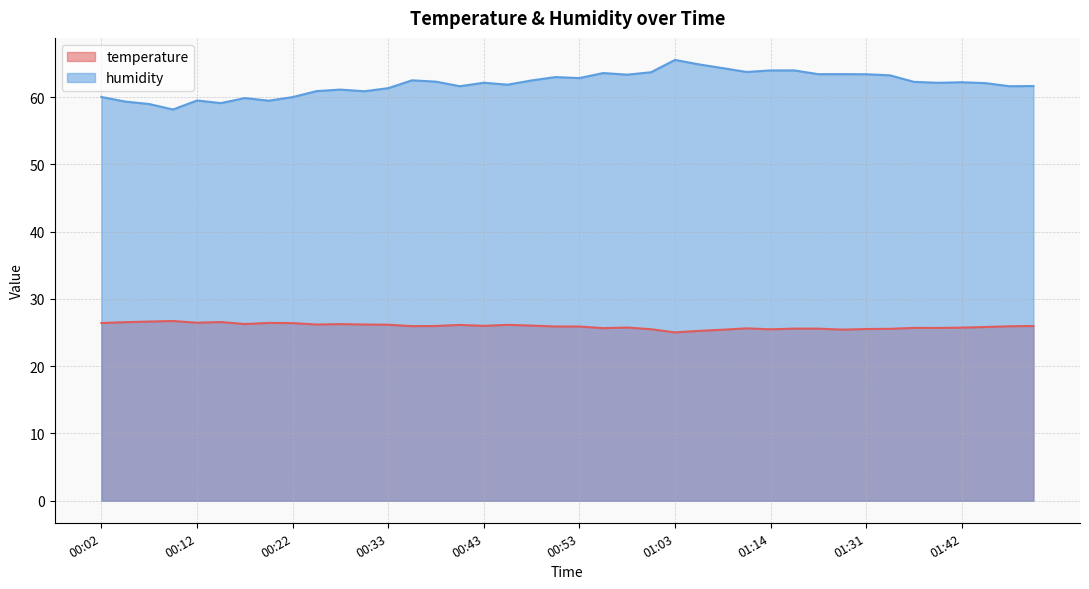

What is the difference between the second highest and second lowest values in the temperature series?

1.4